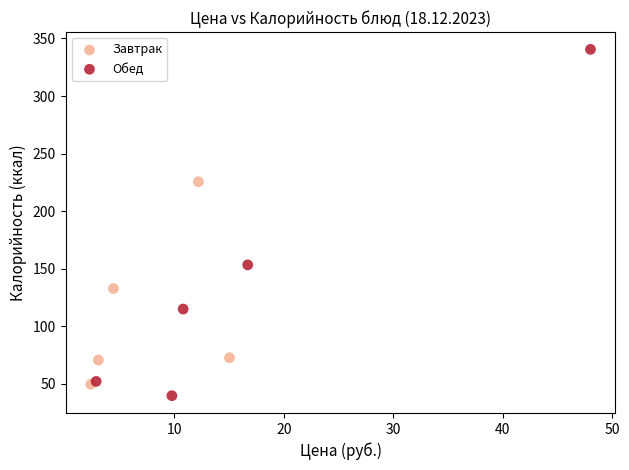

What are all the series names shown in the legend?

Завтрак, Обед